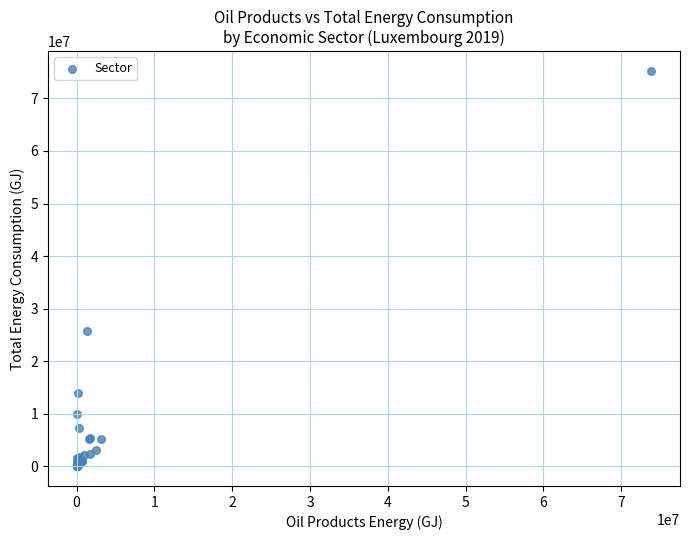

What Y value in the scatter plot is closest to 37617548?

25764328.6